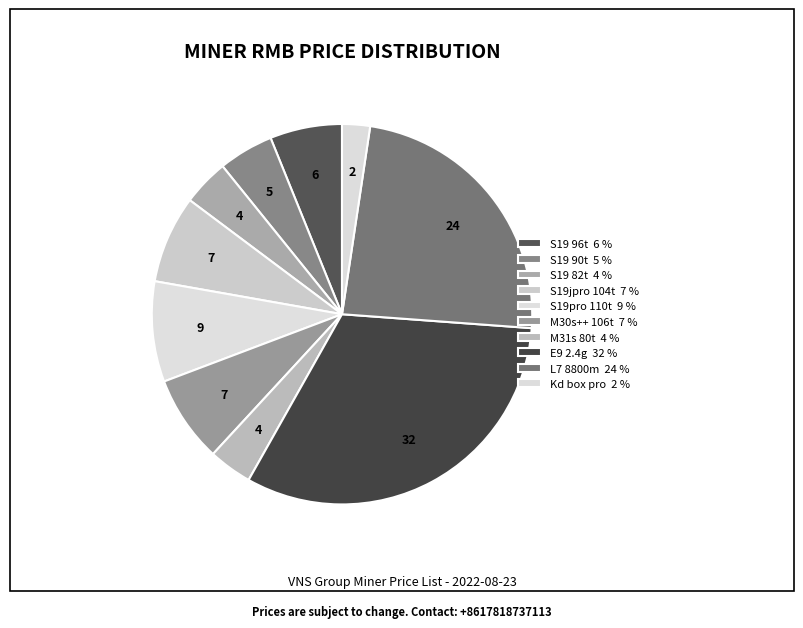

Rank the categories by value from highest to lowest.

E9 2.4g (ETC/ETH), L7 8800m (ETC/ETH), S19pro 110t (BTC/BCH), S19jpro 104t (BTC/BCH), M30s++ 106t (BTC/BCH), S19 96t (BTC/BCH), S19 90t (BTC/BCH), S19 82t (BTC/BCH), M31s 80t (BTC/BCH), Kd box pro (KD)